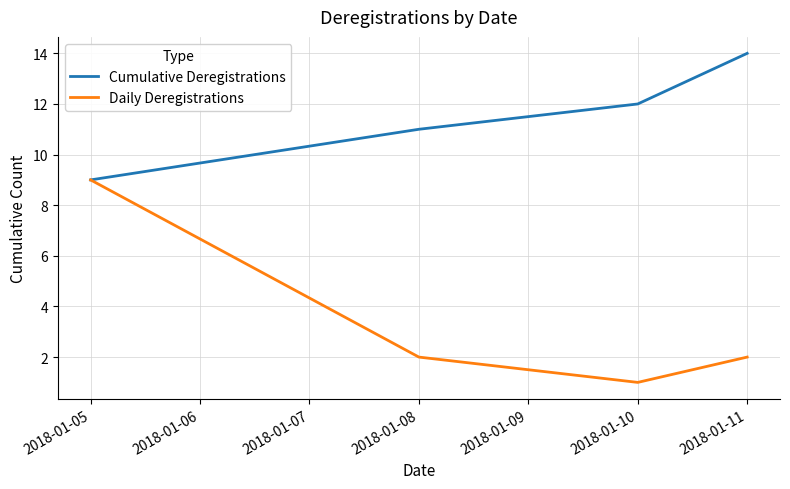

True or false: Cumulative Deregistrations has more than 0 points higher than both neighbors.

False